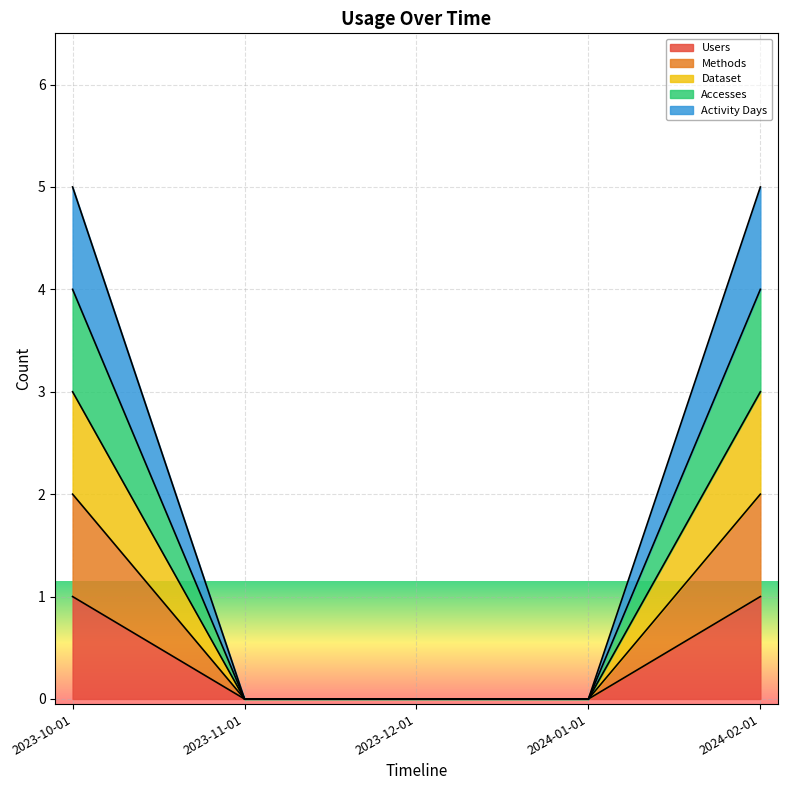

What is the label of the 4th point from the right?

2023-11-01